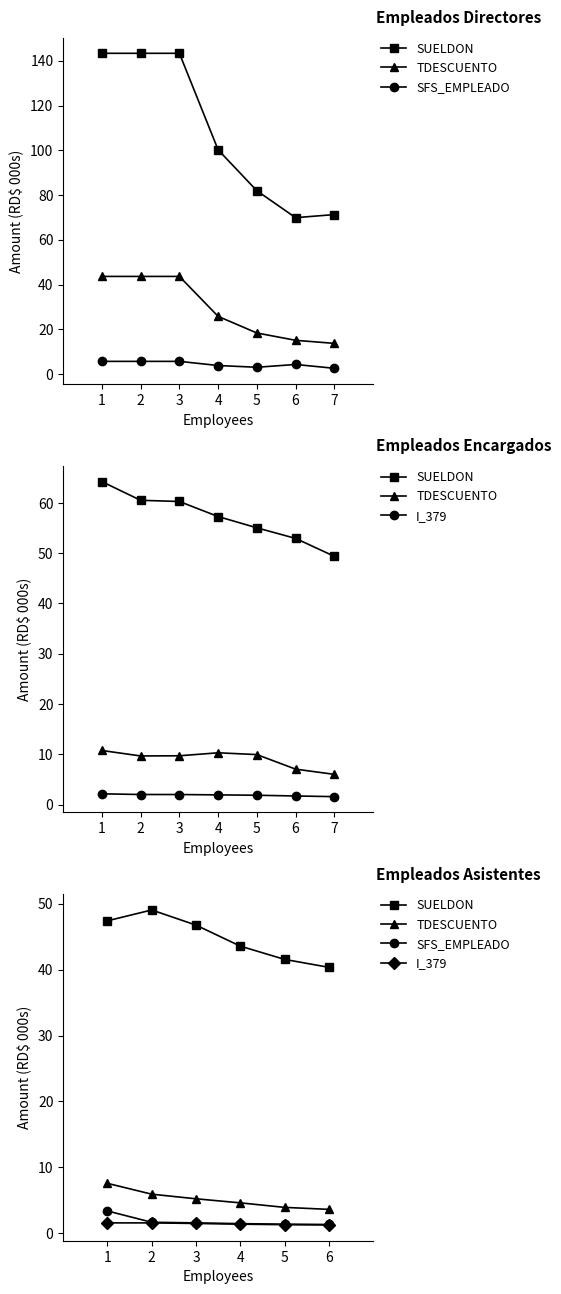

Which series has the widest spread of values?

SUELDON